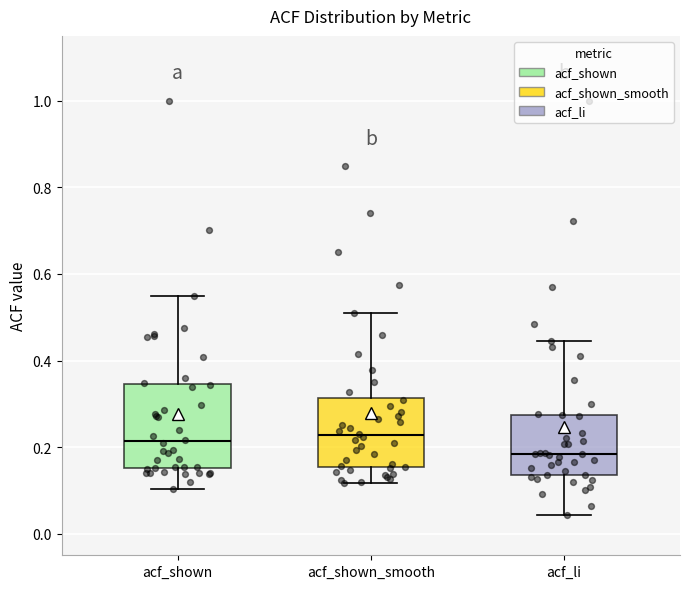

Comparing the boxes themselves (not the whiskers), which one is the tallest?

acf_shown